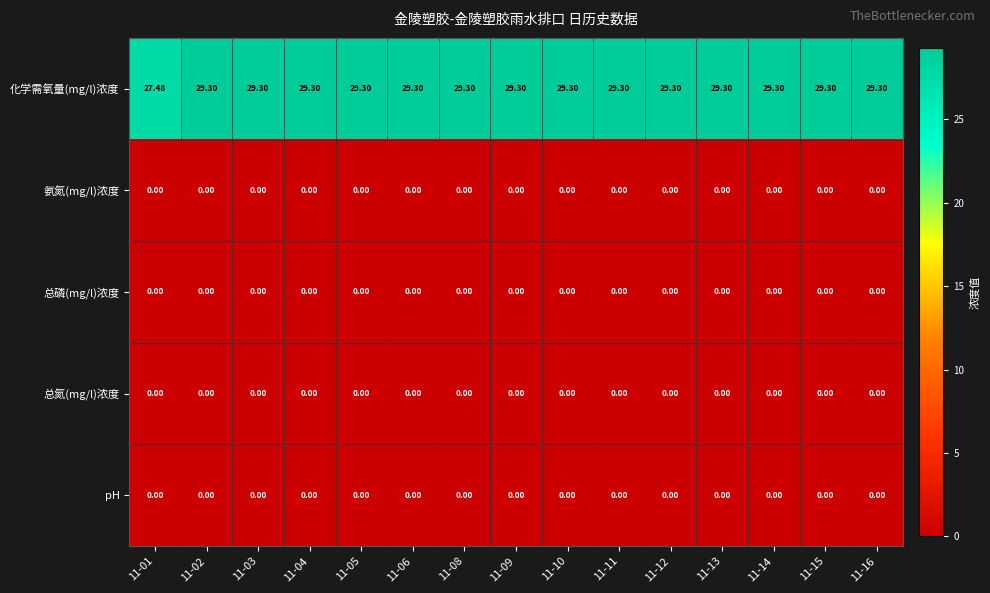

Which series has the largest range (max minus min)?

化学需氧量(mg/l)浓度